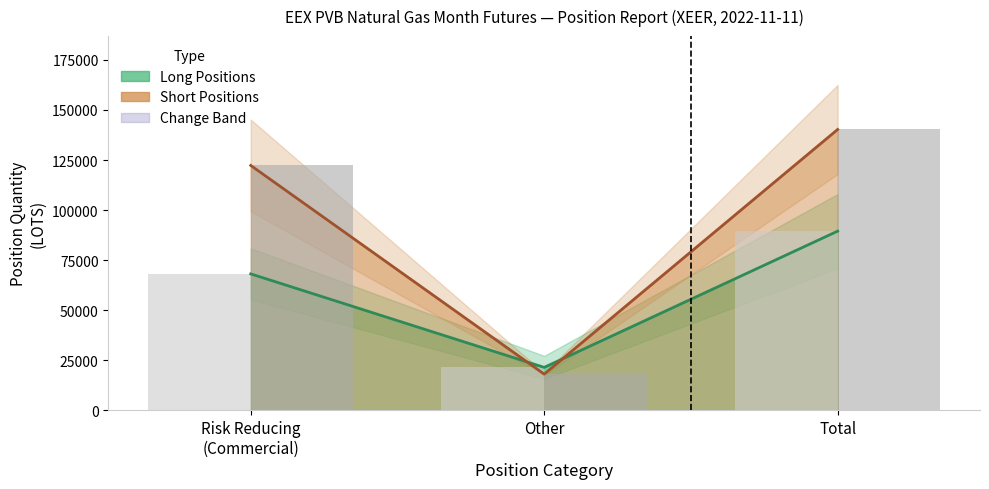

At which label is Change Total Long closest to 55406?

Risk Reducing (Commercial)